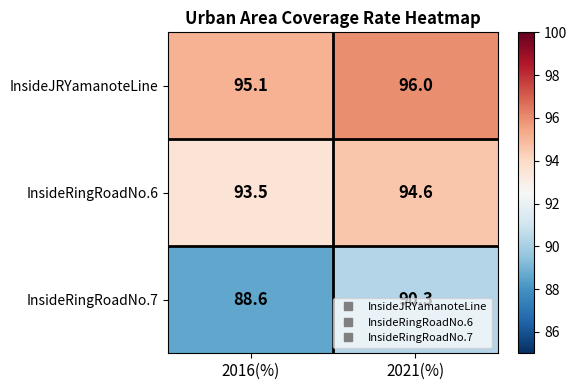

Which series has the largest total across all categories?

InsideJRYamanoteLine